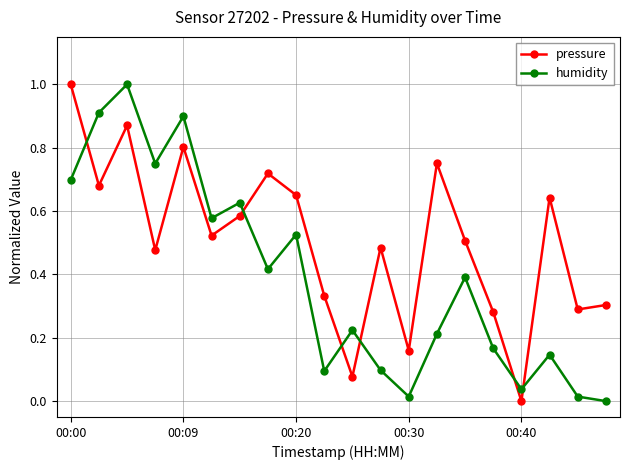

How many intersections are there between pressure and humidity?

6